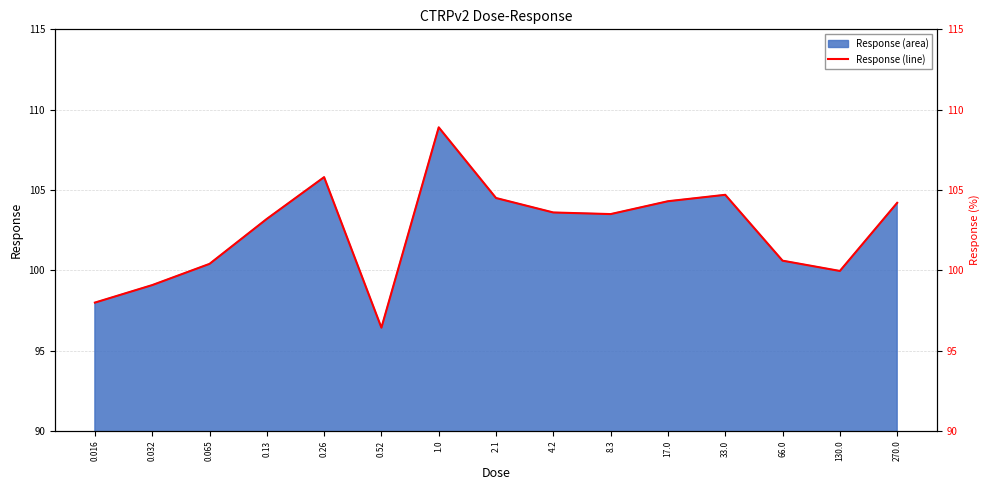

Rank the categories by value from highest to lowest.

1.0, 0.26, 33.0, 2.1, 17.0, 270.0, 4.2, 8.3, 0.13, 66.0, 0.065, 130.0, 0.032, 0.016, 0.52